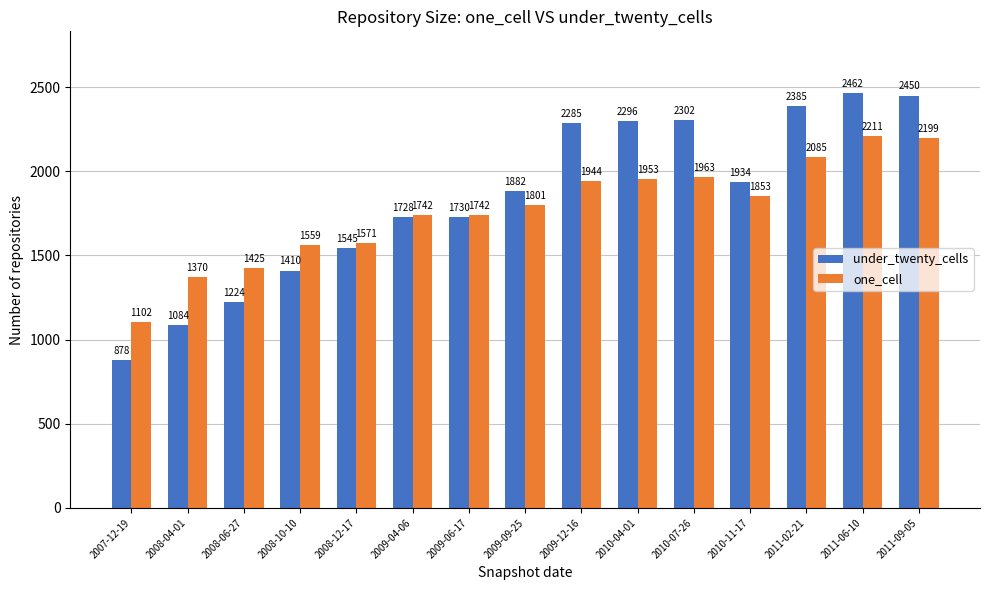

How many data points does each series have?

15